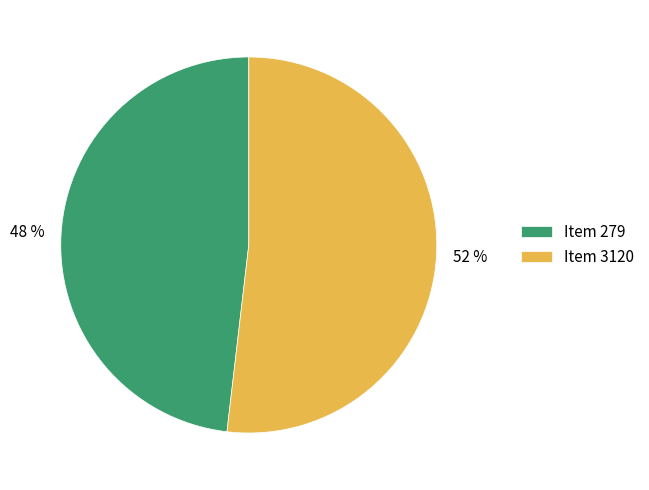

To the nearest percent, what portion does Item 279 represent?

48%